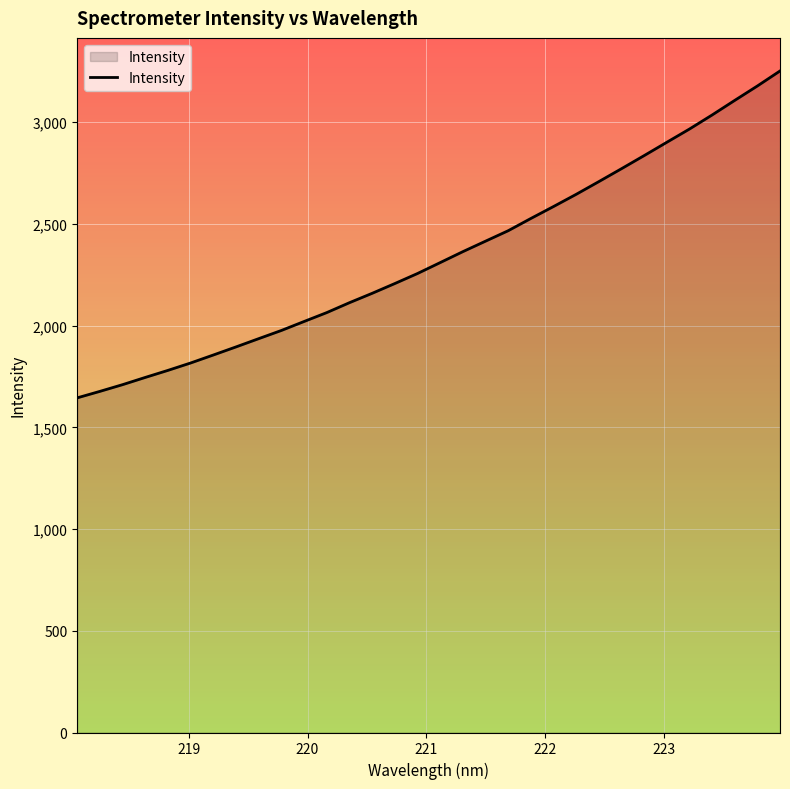

What is the smallest value displayed?

1644.8